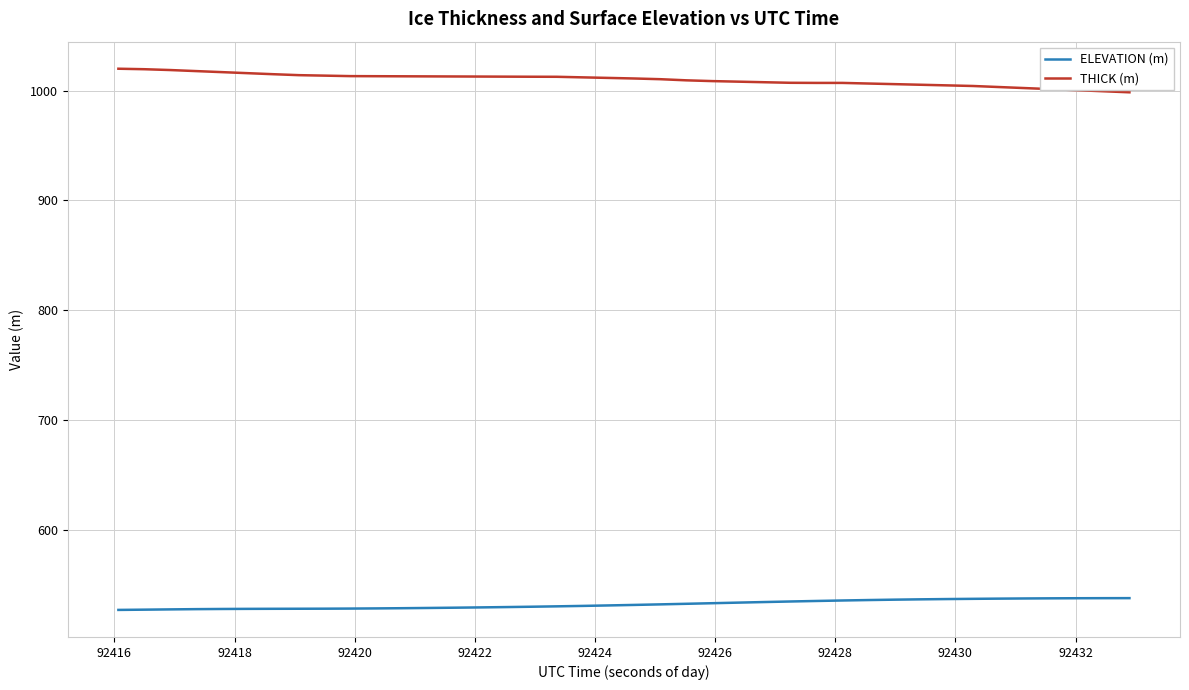

Which series has the largest total across all categories?

THICK (m)